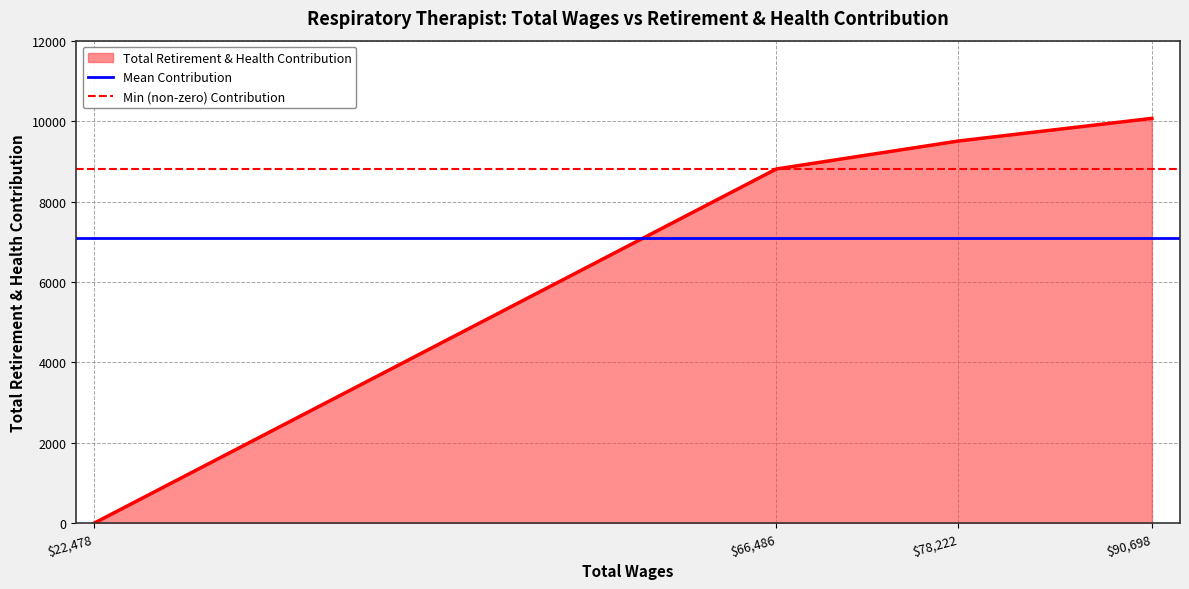

What is the value of the Mean Contribution point at the 1st from the left?

7095.8